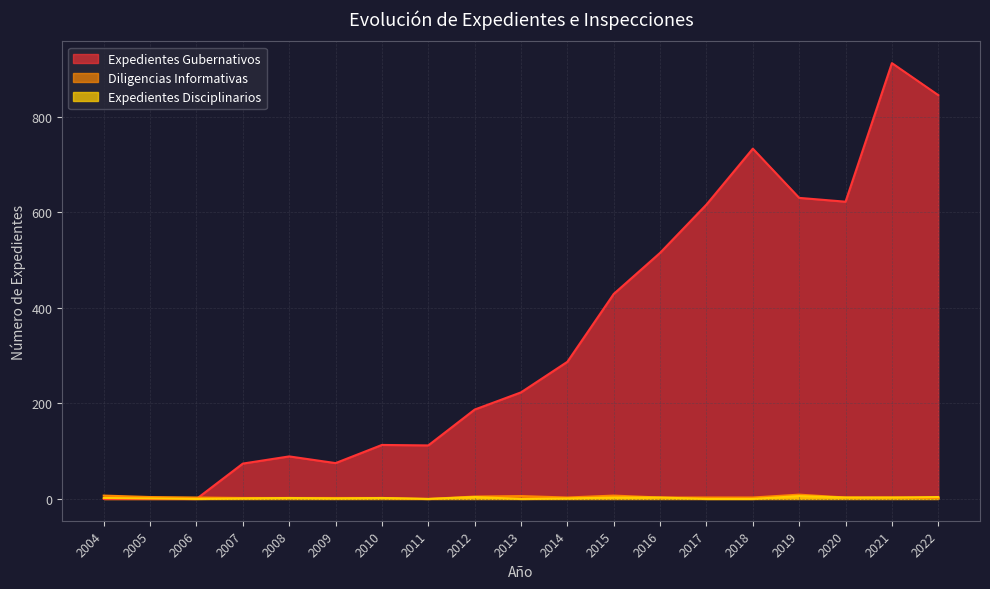

Which category has the highest value across all series?

2021